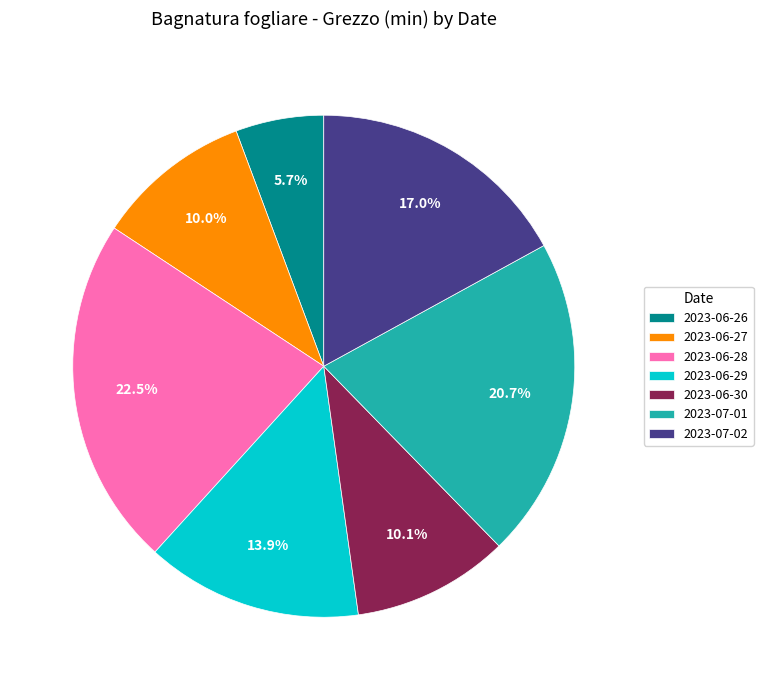

To the nearest percent, what is the difference between the largest and smallest slice percentages?

17%